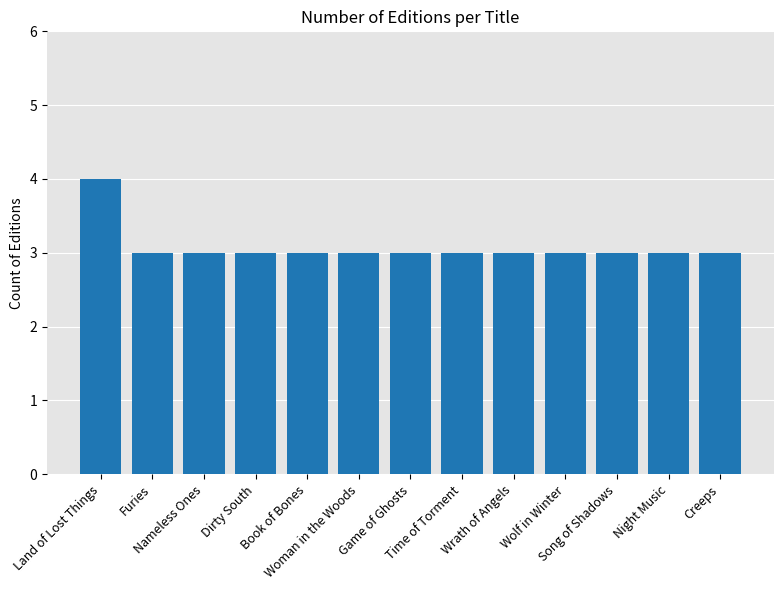

Reading left to right, what are all the values shown in this chart?

Land of Lost Things=4	Furies=3	Nameless Ones=3	Dirty South=3	Book of Bones=3	Woman in the Woods=3	Game of Ghosts=3	Time of Torment=3	Wrath of Angels=3	Wolf in Winter=3	Song of Shadows=3	Night Music=3	Creeps=3